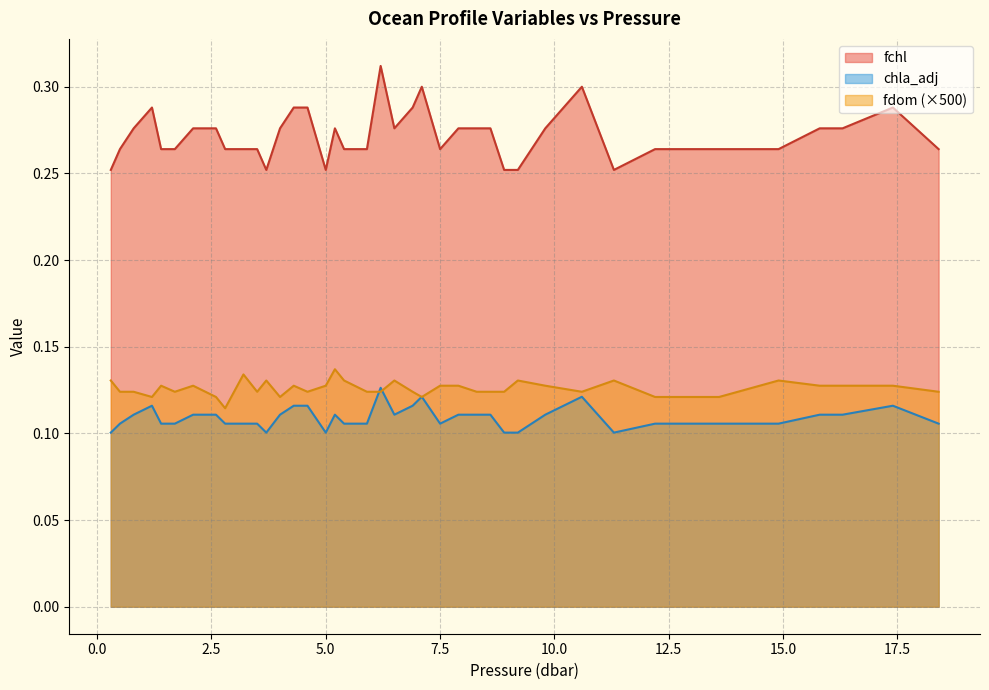

Does the chart display data point markers on the line(s)?

No